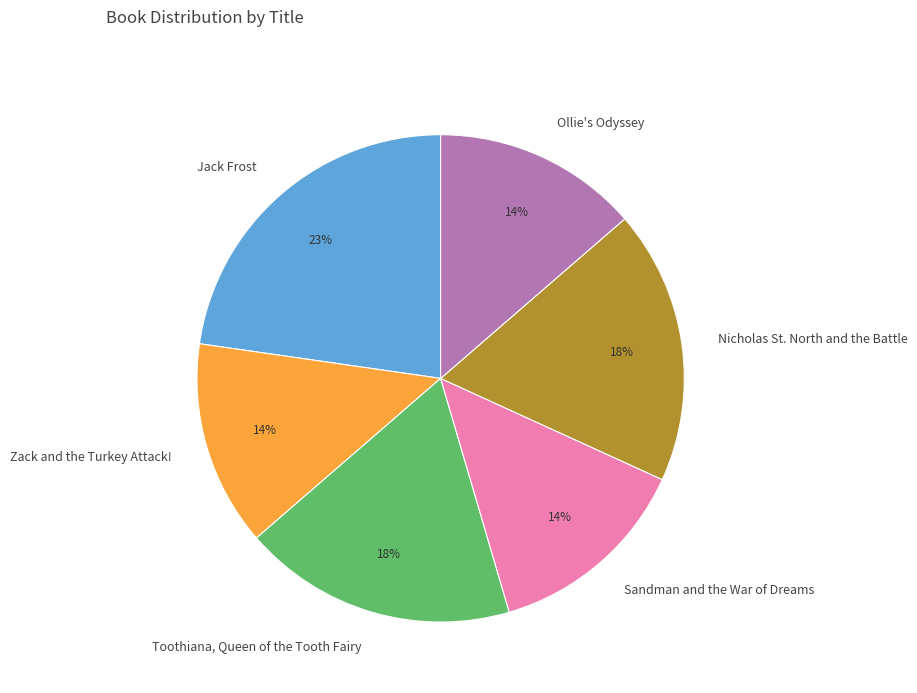

Does Zack and the Turkey Attack! represent more than half of the total?

No